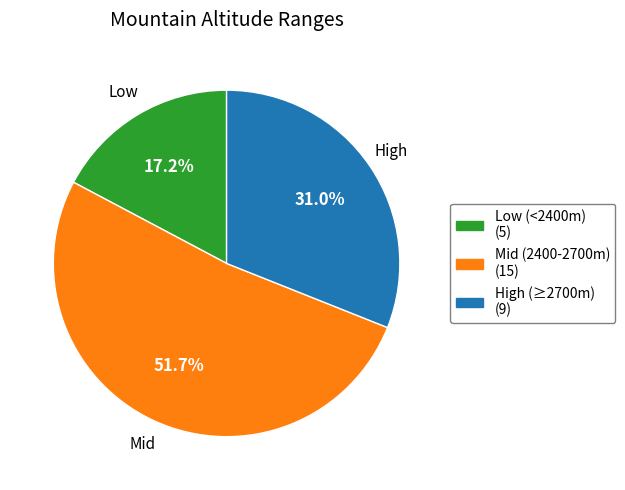

Rank the categories by value from highest to lowest.

Mid (2400-2700m) (15), High (≥2700m) (9), Low (<2400m) (5)